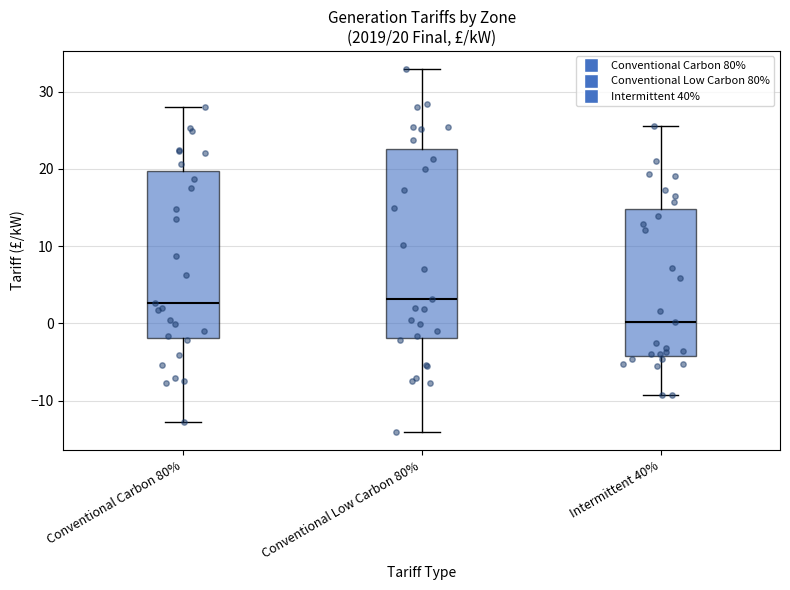

Which box's median line is the lowest?

Intermittent 40%